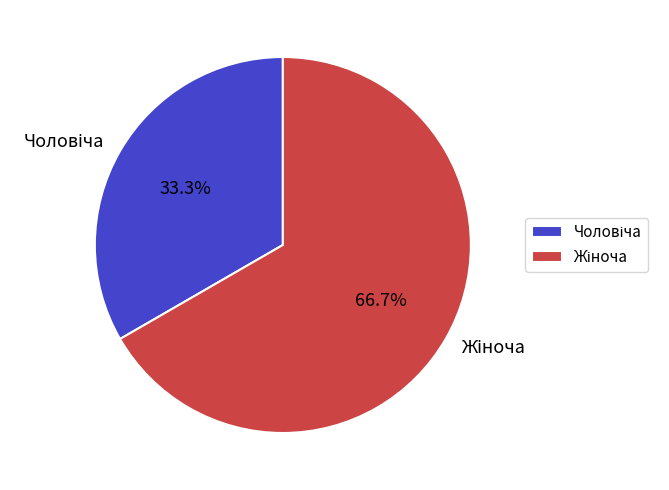

Does Чоловіча account for over 50% of the chart?

No